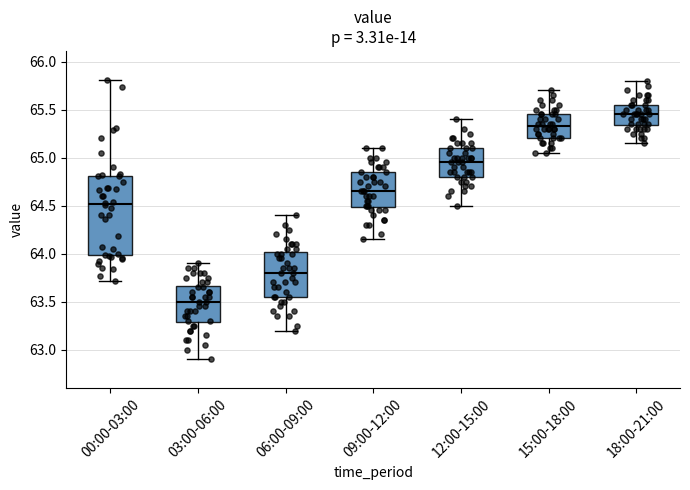

Which box has the lowest median line?

03:00-06:00